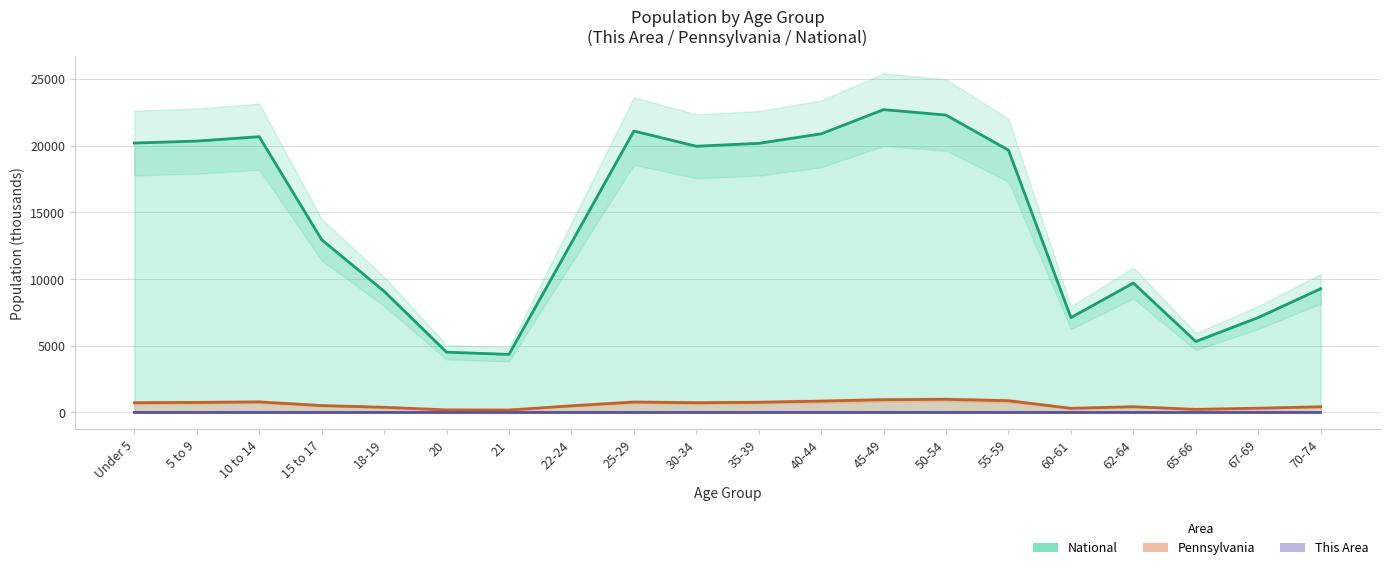

How many lines are shown in the chart?

3